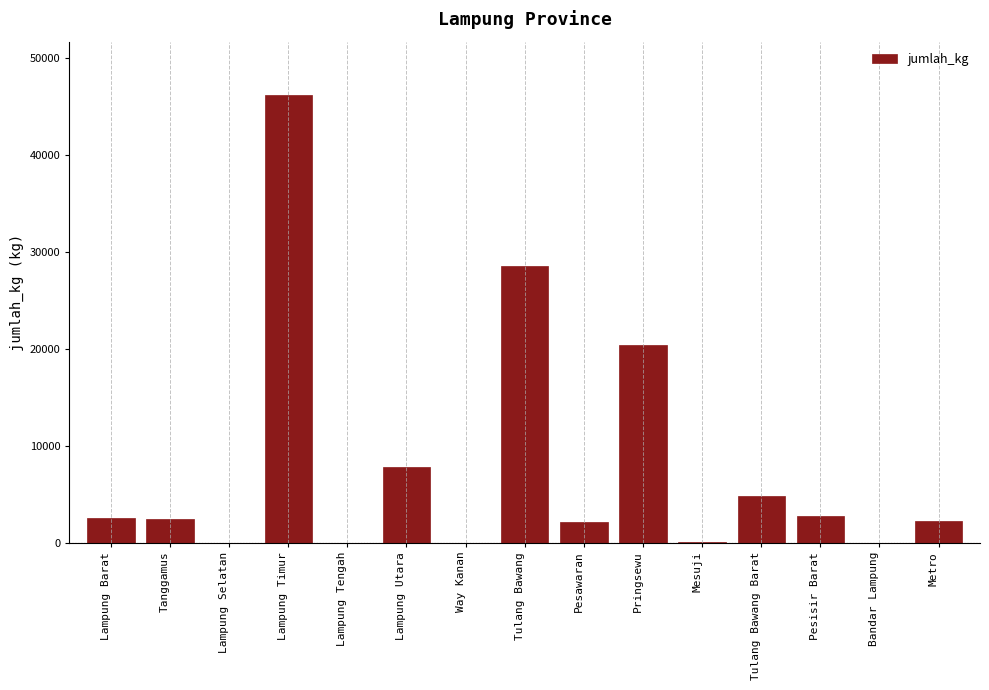

Read the value at Metro.

2282.5